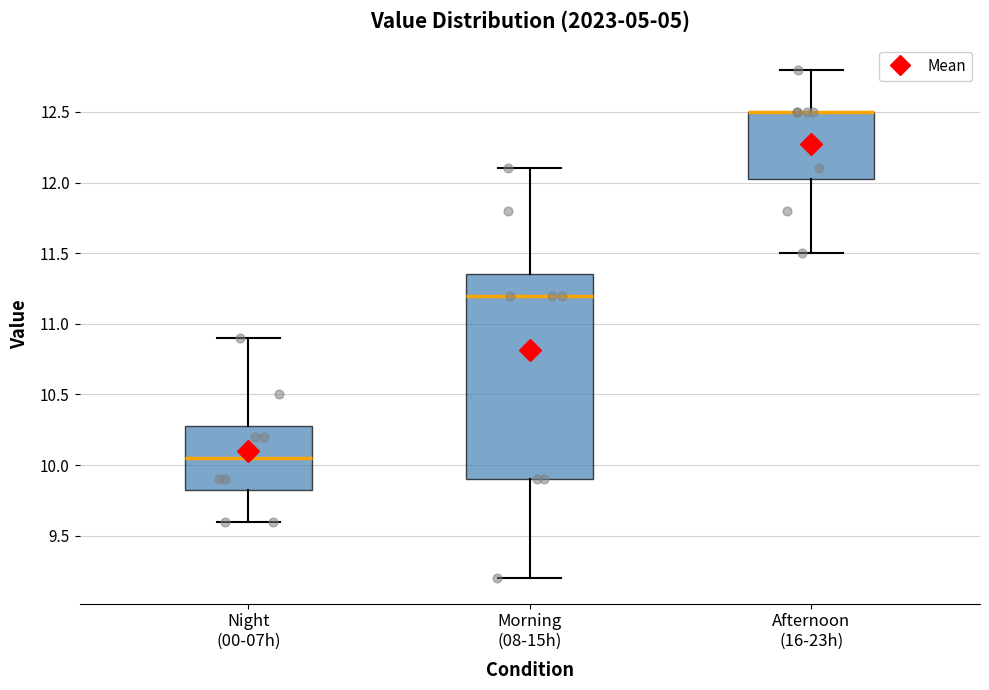

Reading left to right, read every box against the y-axis: the position of its median line, the range the box covers, and the ends of its whiskers. The values are not printed on the chart, so give them approximately, as read against the axis.

Night (00-07h): median 10.05, box 9.85 to 10.30, whiskers 9.60 to 10.90
Morning (08-15h): median 11.20, box 9.90 to 11.35, whiskers 9.20 to 12.10
Afternoon (16-23h): median 12.50 (drawn on the box's upper edge), box 12.05 to 12.50, whiskers 11.50 to 12.80